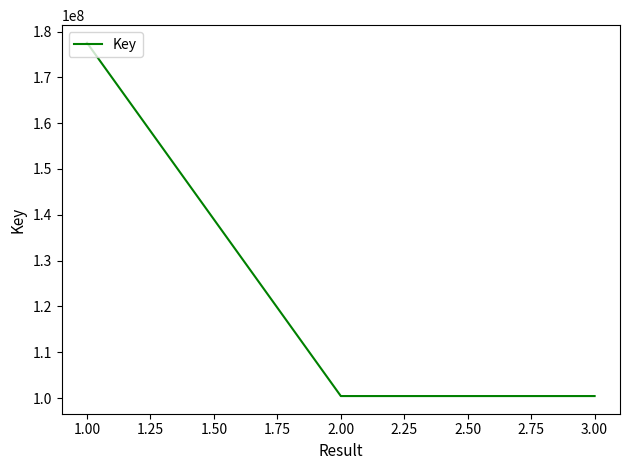

What is the difference between the maximum and minimum values?

77101047